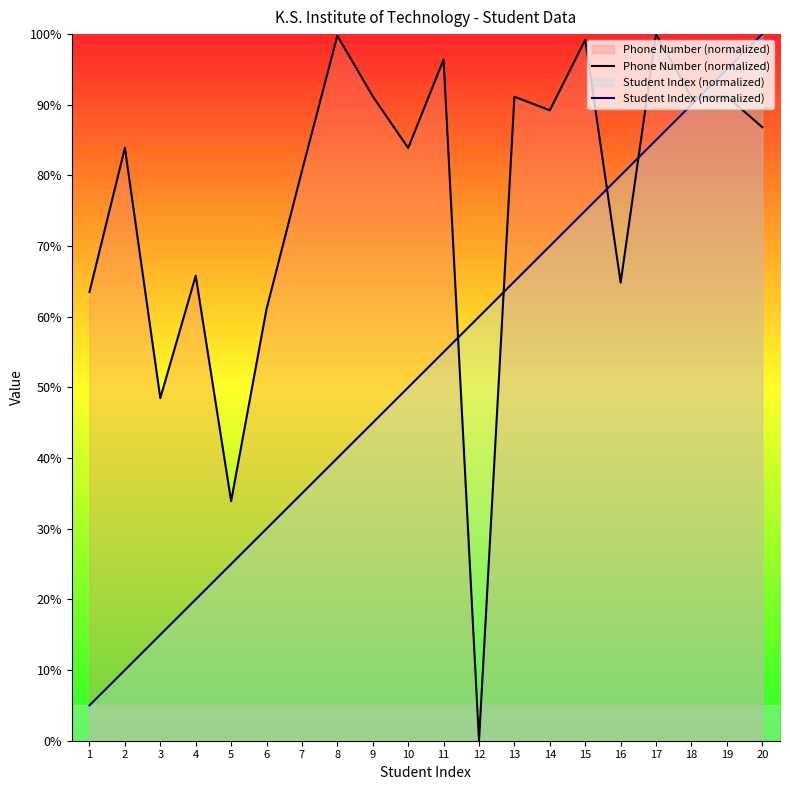

How many intersections are there between Student Index (normalized) and Phone Number (normalized)?

5